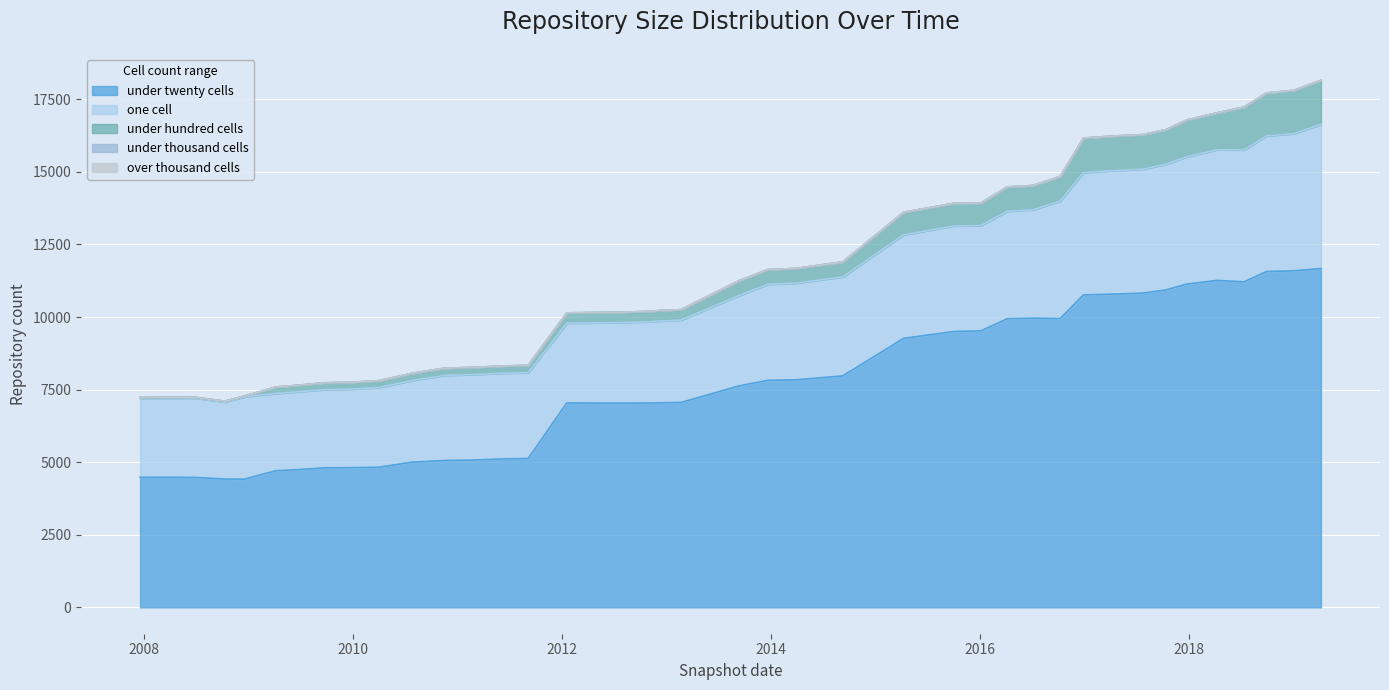

Reading left to right, extract all data points from this chart.

one_cell: 2008-12-17=2832	2018-07-11=4544	2011-02-21=2943	2008-06-27=2733	2013-12-20=3307	2017-12-22=4384	2014-03-28=3328	2015-04-09=3565	2008-10-10=2652	2013-09-10=3111	2009-04-06=2661	2012-07-13=2772	2014-09-08=3407	2016-10-07=4045	2010-07-26=2811	2016-07-04=3731	2018-04-09=4498	2016-01-04=3626	2016-04-05=3702	2011-06-10=2951	2012-01-18=2746	2008-04-01=2726	2010-04-01=2742	2017-10-12=4329	2017-07-24=4269	2019-01-01=4721	2009-09-25=2692	2017-04-12=4254	2007-12-19=2723	2009-12-16=2701	2011-09-05=2954	2019-04-06=4969	2010-11-17=2933	2018-09-28=4667	2012-12-11=2818	2015-10-01=3635	2016-12-27=4210	2009-06-17=2680	2013-02-20=2834	2012-10-31=2797
under_twenty_cells: 2008-12-17=4415	2018-07-11=11210	2011-02-21=5072	2008-06-27=4475	2013-12-20=7819	2017-12-22=11132	2014-03-28=7837	2015-04-09=9266	2008-10-10=4421	2013-09-10=7626	2009-04-06=4705	2012-07-13=7034	2014-09-08=7972	2016-10-07=9948	2010-07-26=5001	2016-07-04=9960	2018-04-09=11262	2016-01-04=9523	2016-04-05=9941	2011-06-10=5112	2012-01-18=7040	2008-04-01=4480	2010-04-01=4827	2017-10-12=10935	2017-07-24=10823	2019-01-01=11591	2009-09-25=4806	2017-04-12=10789	2007-12-19=4477	2009-12-16=4810	2011-09-05=5128	2019-04-06=11669	2010-11-17=5058	2018-09-28=11569	2012-12-11=7044	2015-10-01=9500	2016-12-27=10761	2009-06-17=4740	2013-02-20=7057	2012-10-31=7038
under_hundred_cells: 2008-12-17=27	2018-07-11=1474	2011-02-21=248	2008-06-27=27	2013-12-20=507	2017-12-22=1265	2014-03-28=507	2015-04-09=778	2008-10-10=27	2013-09-10=508	2009-04-06=224	2012-07-13=358	2014-09-08=519	2016-10-07=847	2010-07-26=248	2016-07-04=838	2018-04-09=1275	2016-01-04=779	2016-04-05=838	2011-06-10=250	2012-01-18=357	2008-04-01=27	2010-04-01=237	2017-10-12=1190	2017-07-24=1191	2019-01-01=1494	2009-09-25=237	2017-04-12=1191	2007-12-19=27	2009-12-16=237	2011-09-05=254	2019-04-06=1513	2010-11-17=248	2018-09-28=1481	2012-12-11=362	2015-10-01=778	2016-12-27=1191	2009-06-17=225	2013-02-20=362	2012-10-31=358
under_thousand_cells: 2008-12-17=0	2018-07-11=0	2011-02-21=0	2008-06-27=0	2013-12-20=0	2017-12-22=0	2014-03-28=0	2015-04-09=0	2008-10-10=0	2013-09-10=0	2009-04-06=0	2012-07-13=0	2014-09-08=0	2016-10-07=0	2010-07-26=0	2016-07-04=0	2018-04-09=0	2016-01-04=0	2016-04-05=0	2011-06-10=0	2012-01-18=0	2008-04-01=0	2010-04-01=0	2017-10-12=0	2017-07-24=0	2019-01-01=0	2009-09-25=0	2017-04-12=0	2007-12-19=0	2009-12-16=0	2011-09-05=0	2019-04-06=0	2010-11-17=0	2018-09-28=0	2012-12-11=0	2015-10-01=0	2016-12-27=0	2009-06-17=0	2013-02-20=0	2012-10-31=0
over_thousand_cells: 2008-12-17=0	2018-07-11=0	2011-02-21=0	2008-06-27=0	2013-12-20=0	2017-12-22=0	2014-03-28=0	2015-04-09=0	2008-10-10=0	2013-09-10=0	2009-04-06=0	2012-07-13=0	2014-09-08=0	2016-10-07=0	2010-07-26=0	2016-07-04=0	2018-04-09=0	2016-01-04=0	2016-04-05=0	2011-06-10=0	2012-01-18=0	2008-04-01=0	2010-04-01=0	2017-10-12=0	2017-07-24=0	2019-01-01=0	2009-09-25=0	2017-04-12=0	2007-12-19=0	2009-12-16=0	2011-09-05=0	2019-04-06=0	2010-11-17=0	2018-09-28=0	2012-12-11=0	2015-10-01=0	2016-12-27=0	2009-06-17=0	2013-02-20=0	2012-10-31=0